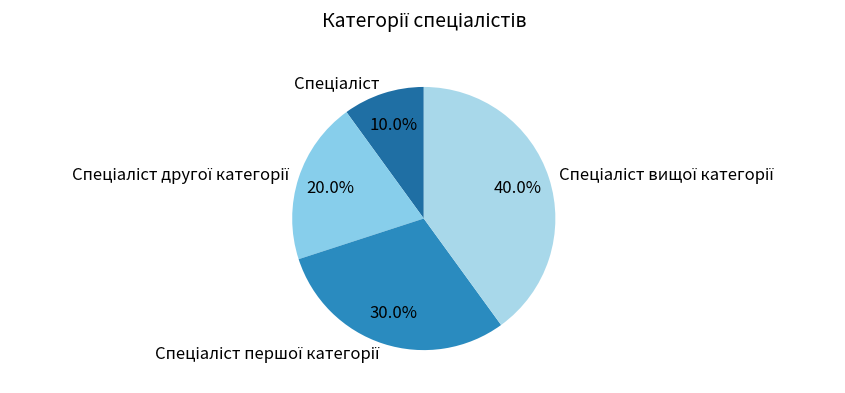

Is there a majority slice in this chart?

No